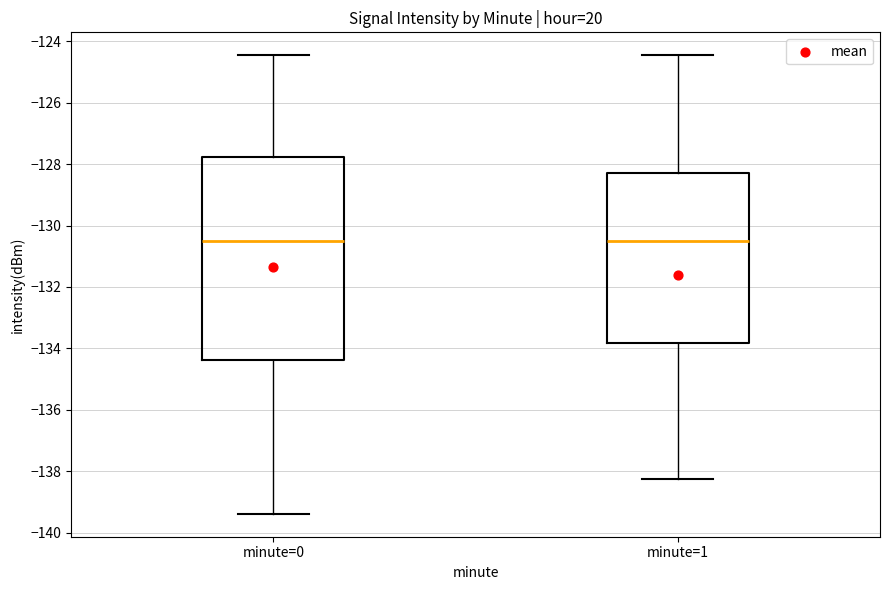

Where is the lower edge of the box for minute=1 on the y-axis? The values are not printed on the chart, so give them approximately, as read against the axis.

-133.8